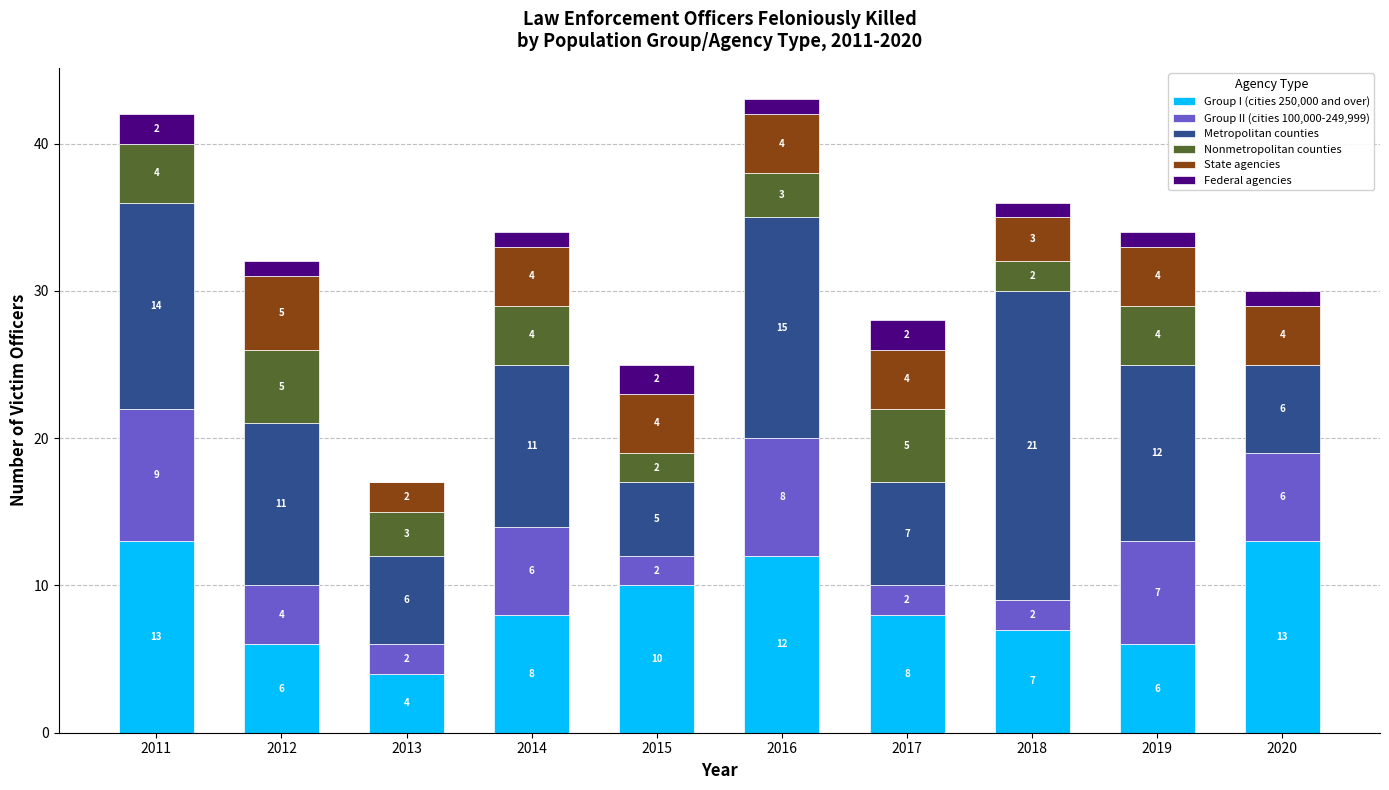

Reading left to right, list the values for the Group I (cities 250,000 and over) series.

2011=13	2012=6	2013=4	2014=8	2015=10	2016=12	2017=8	2018=7	2019=6	2020=13